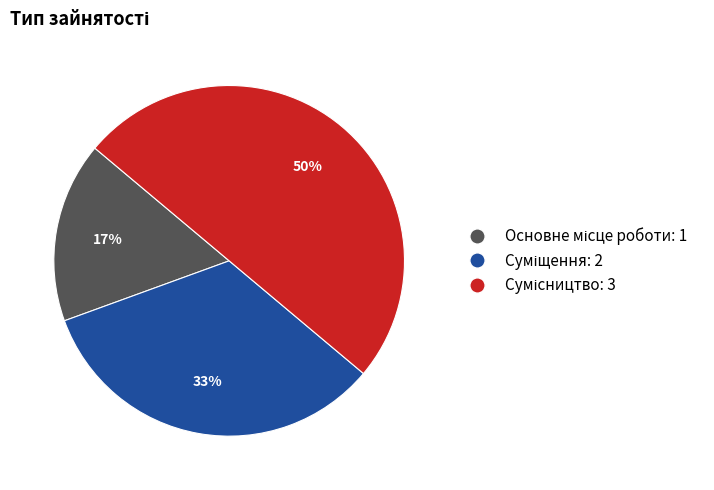

To the nearest percent, what is the difference between the largest and smallest slice percentages?

33%